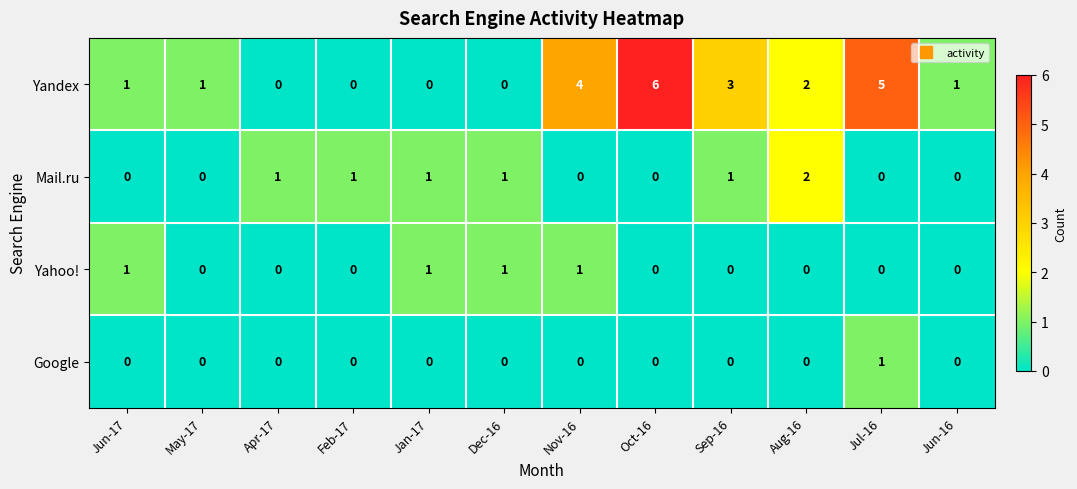

How many positive values does the Mail.ru series have?

6